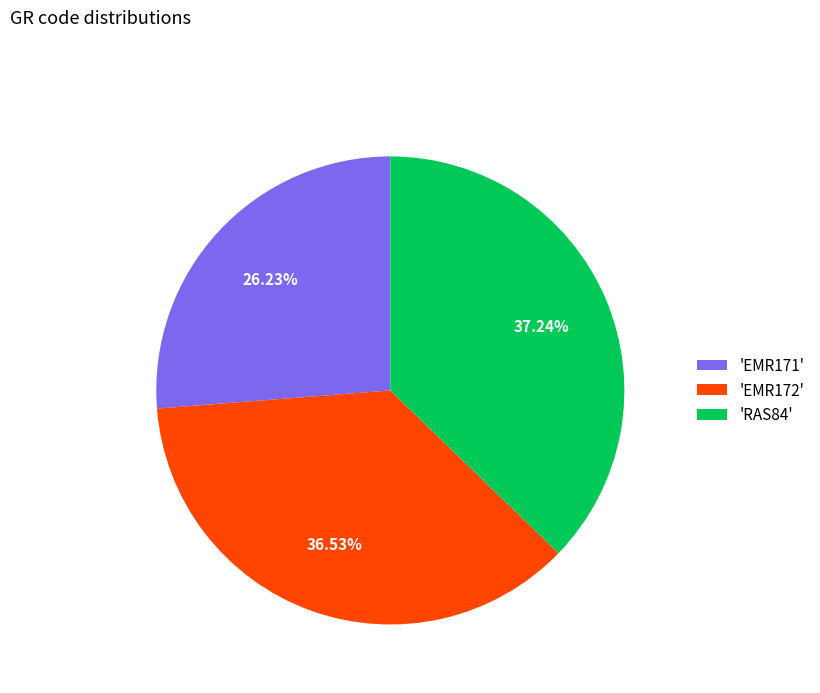

How many segments does this pie chart have?

3